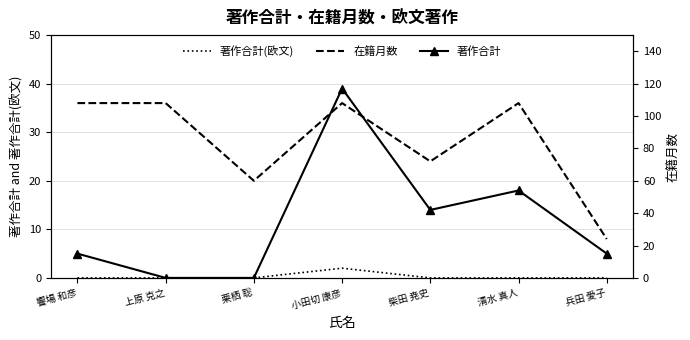

Reading left to right, transcribe all the data shown in this chart.

著作合計: 5	0	0	39	14	18	5
著作合計(欧文): 0	0	0	2	0	0	0
在籍月数: 108	108	60	108	72	108	24